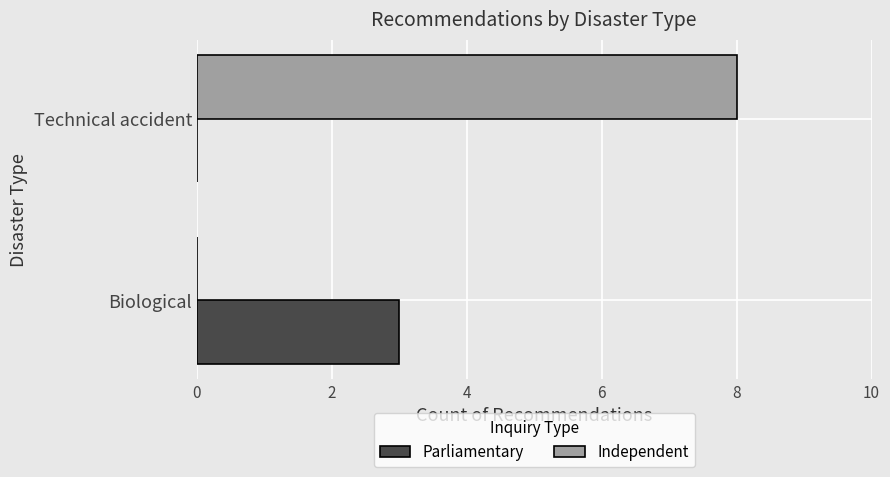

What is the maximum value shown in the chart?

8